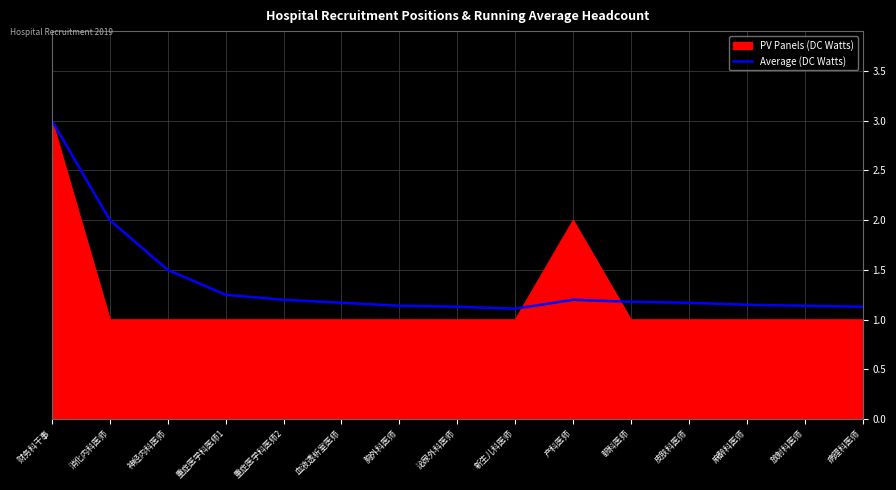

Which series has the widest spread of values?

PV Panels (DC Watts)